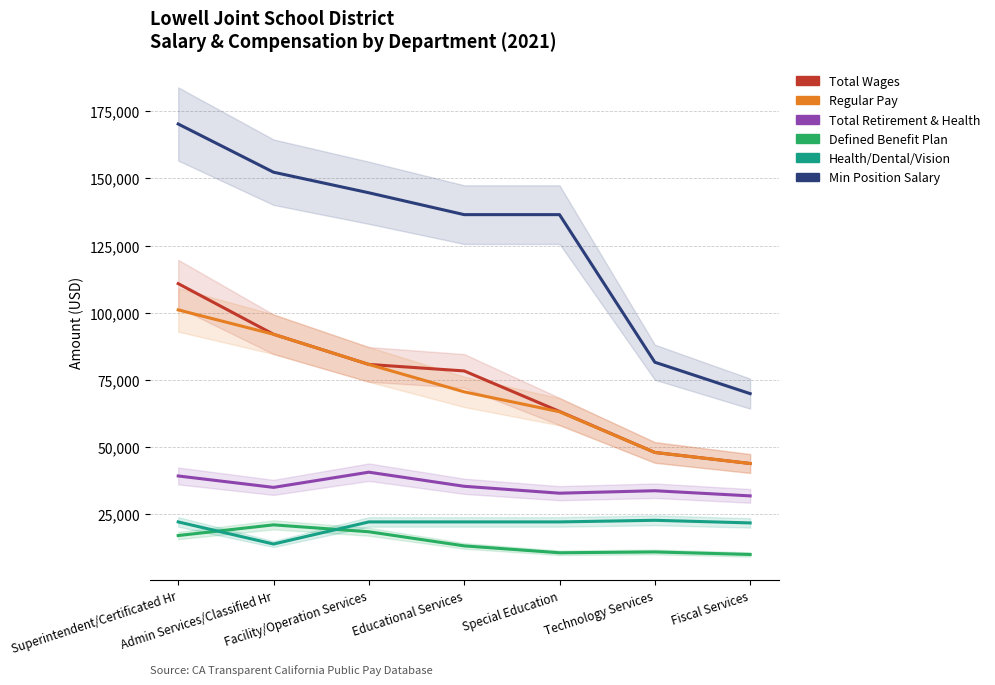

Is the value of MinPositionSalary at Technology Services greater than the value of TotalRetirementAndHealthContribution at Technology Services?

Yes